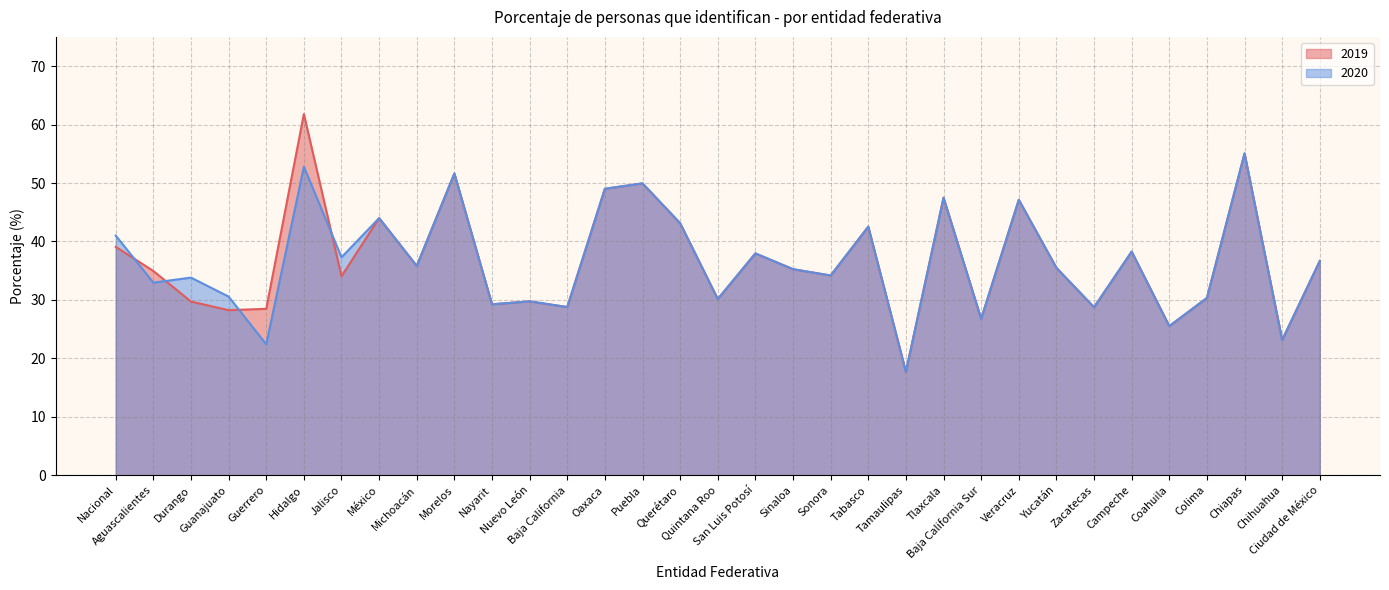

Does the chart have visible grid lines?

Yes